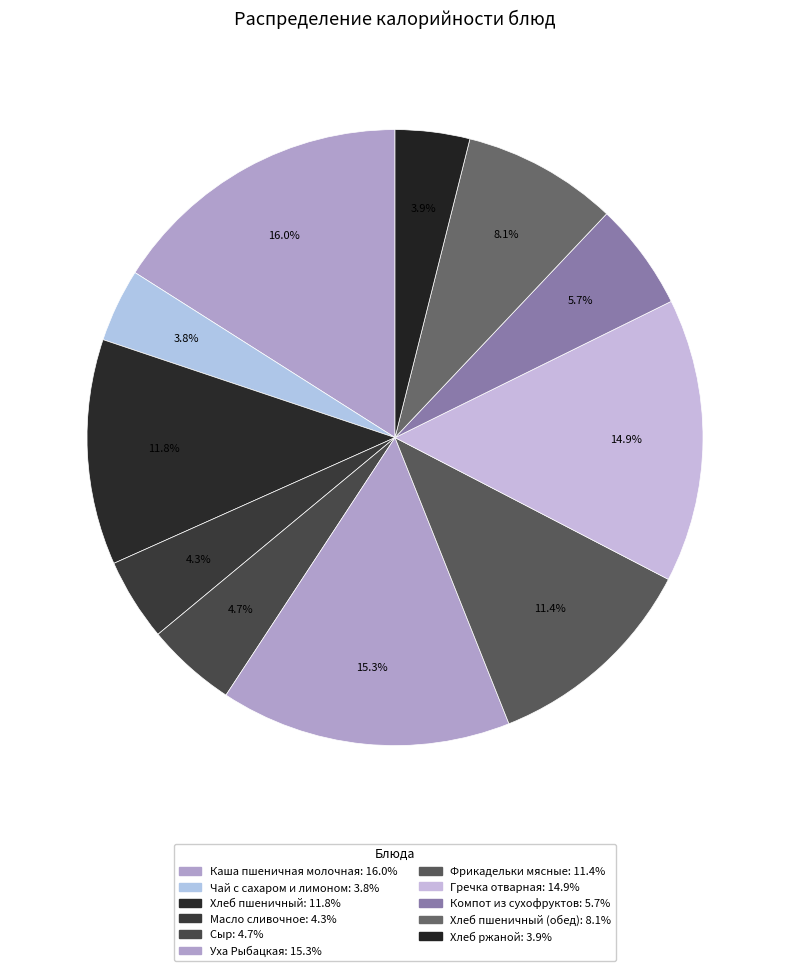

How many slices are in this pie chart?

11